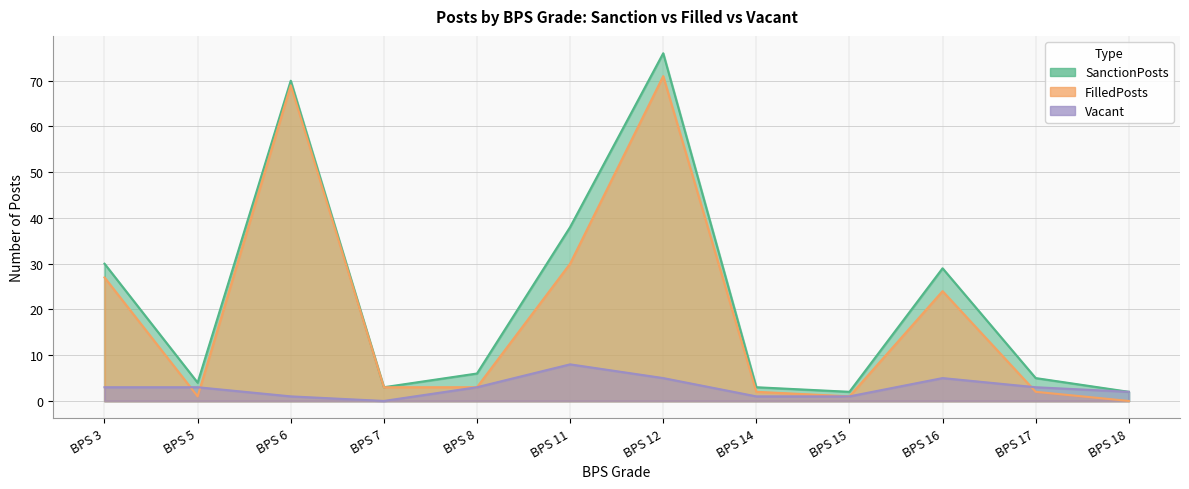

How many lines are shown in the chart?

3